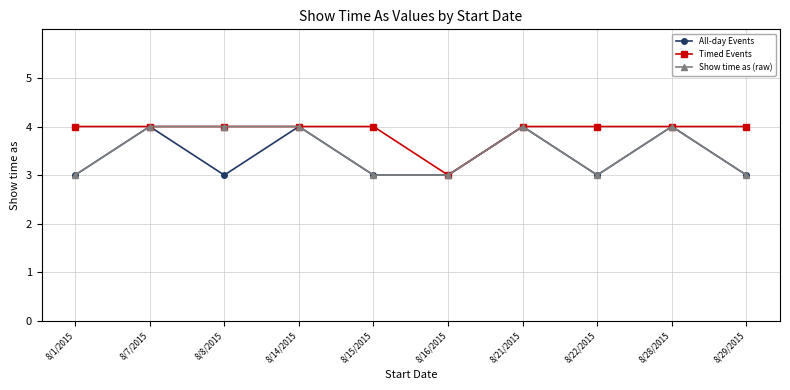

Which series has the largest total across all categories?

Timed Events